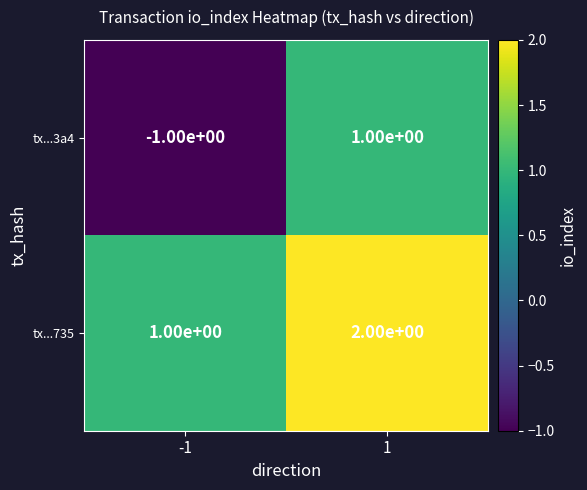

Between -1 and 1, which series saw the biggest shift?

tx...3a4